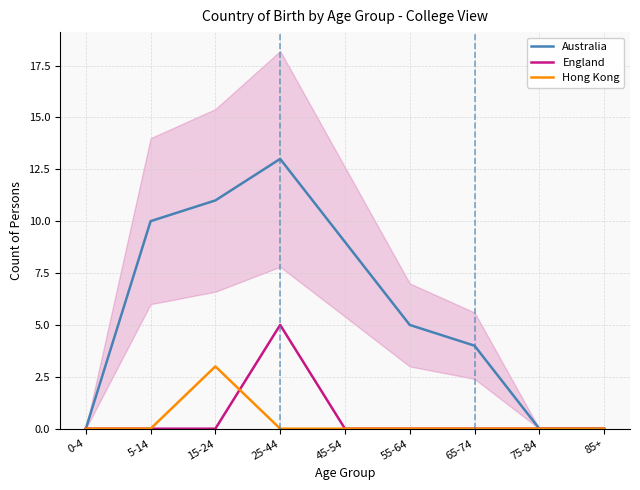

What is the label of the 2nd point from the right?

75-84